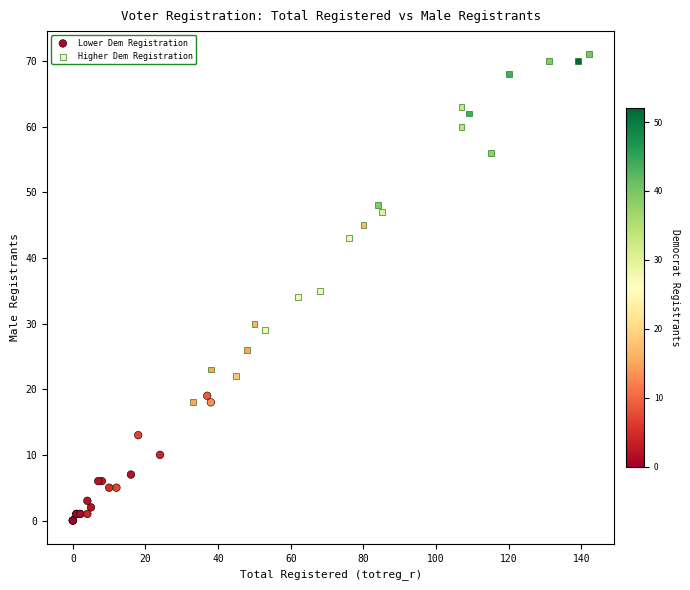

Which series reaches the minimum Y coordinate?

Lower Dem Registration